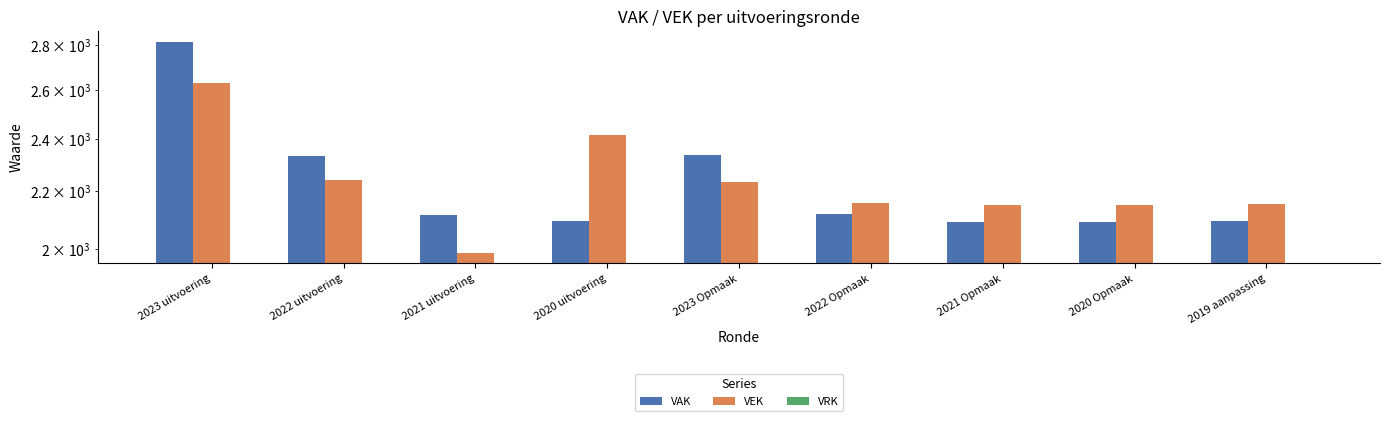

What is the label of the 5th bar from the right?

2023 Opmaak